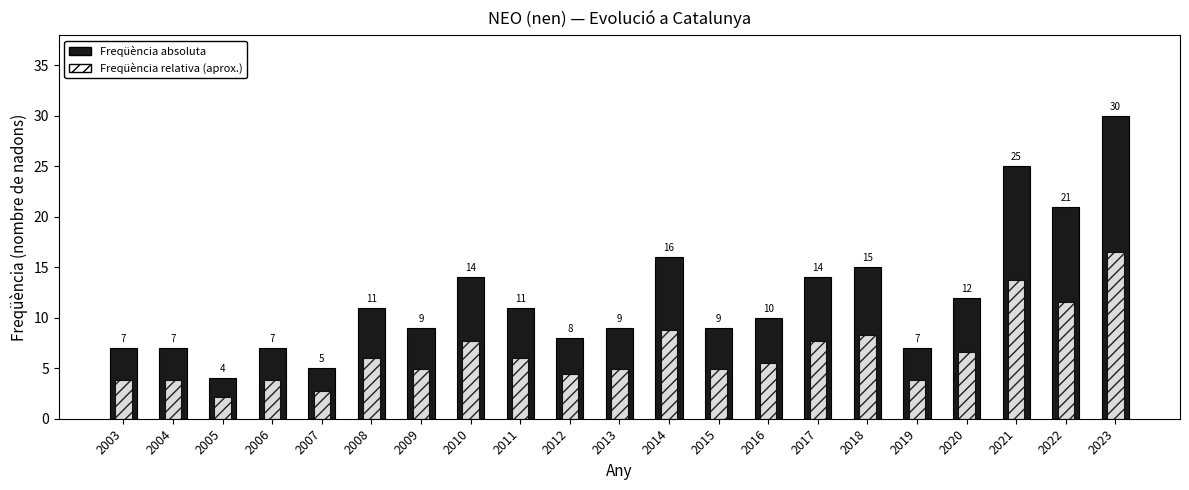

What is the value of the Freqüència bar at the 7th from the left?

9.0